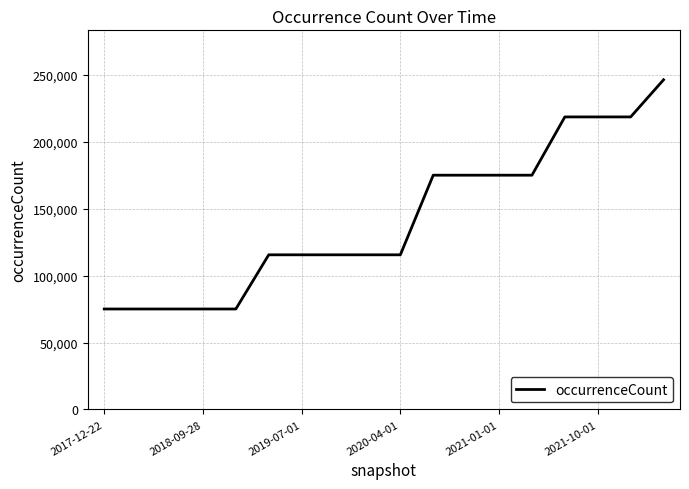

What is the difference between the maximum and minimum values?

171365